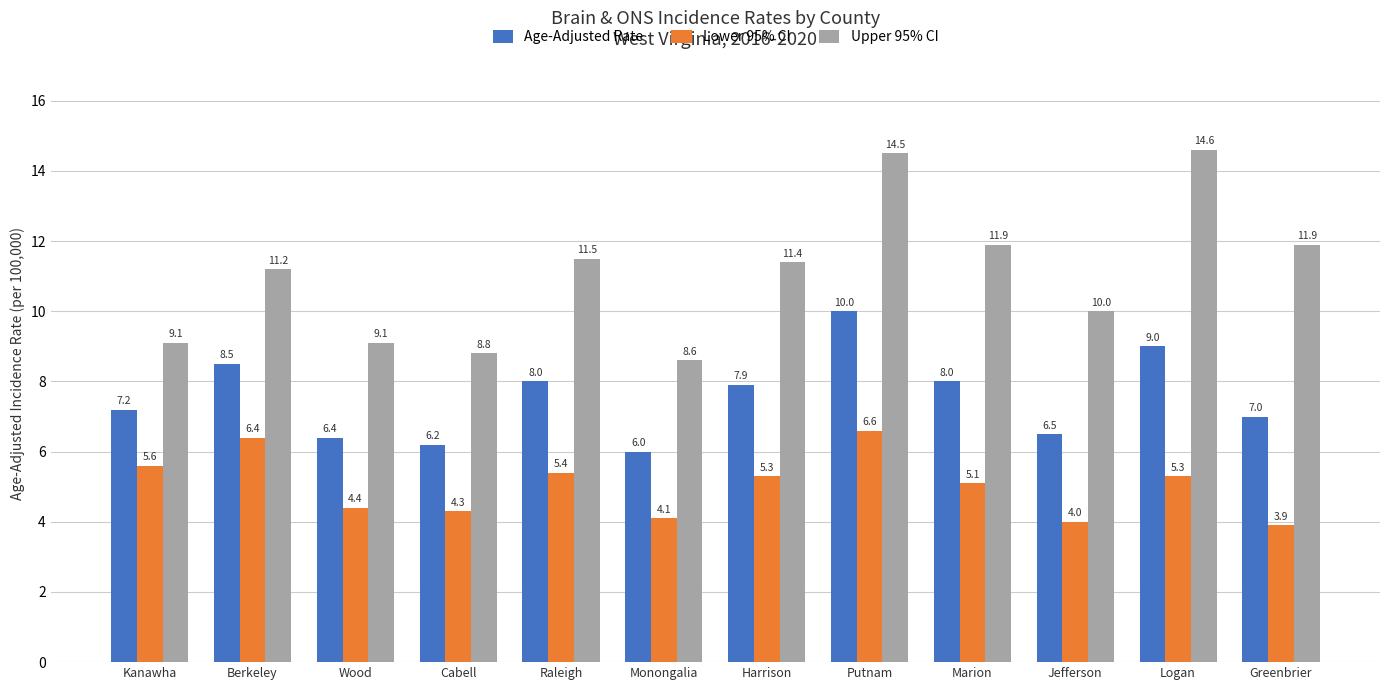

The value of Lower 95% CI at Cabell is 4.3. True or false?

True